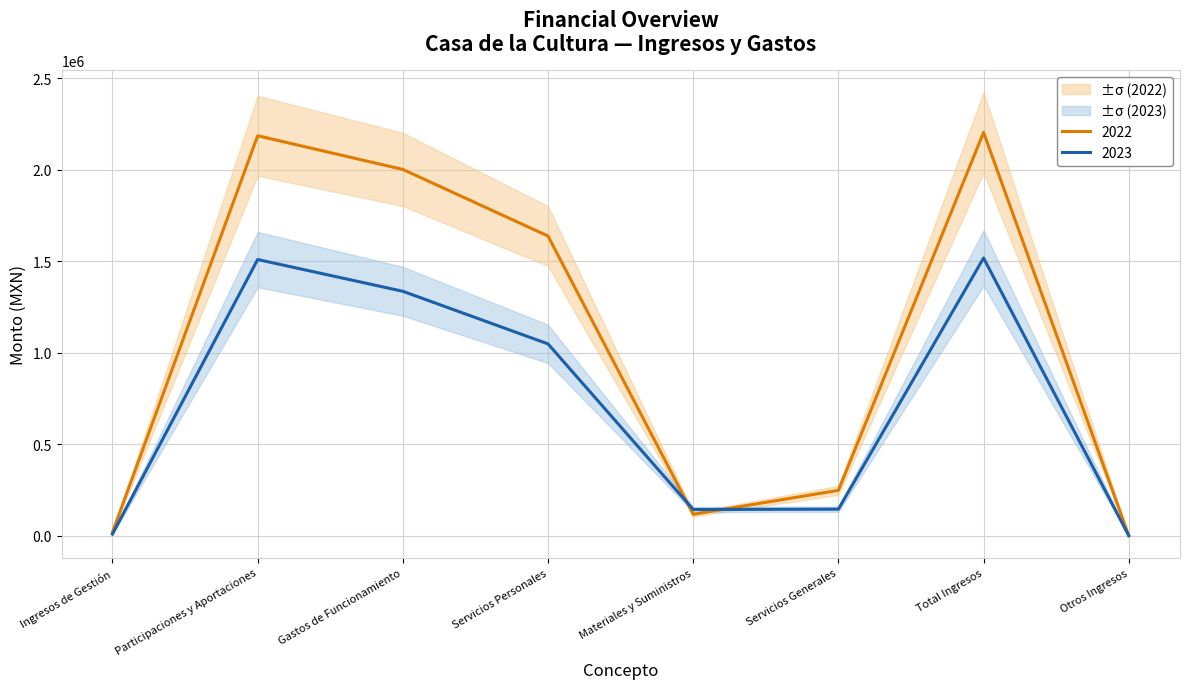

How many values in 2022 are above zero?

7